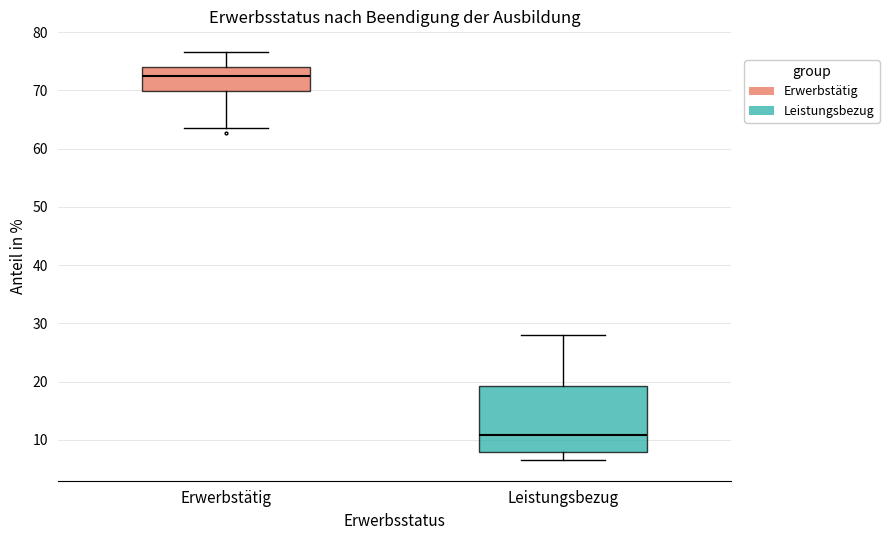

Reading left to right, transcribe this box plot: for each box, give where its median line is, the range the box spans, and where its two whiskers end, as read against the y-axis. The values are not printed on the chart, so give them approximately, as read against the axis.

Erwerbstätig: median 73, box 70 to 74, whiskers 64 to 77
Leistungsbezug: median 11, box 8 to 19, whiskers 7 to 28